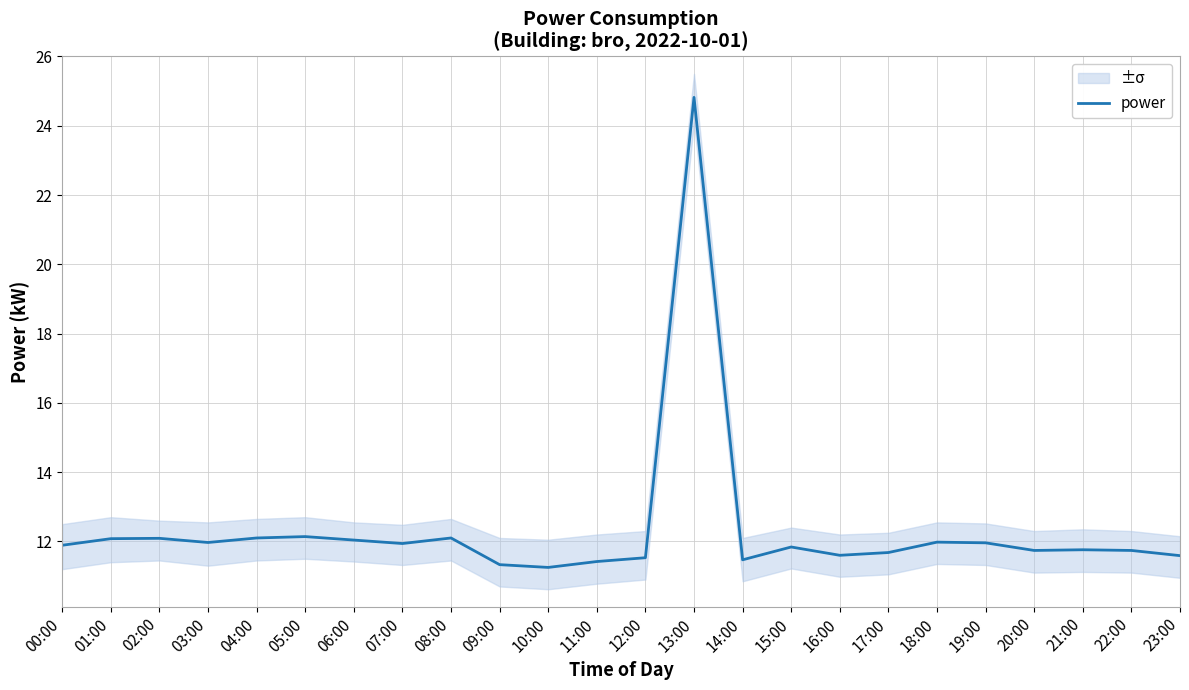

Which category has the lowest value across all series?

10:00